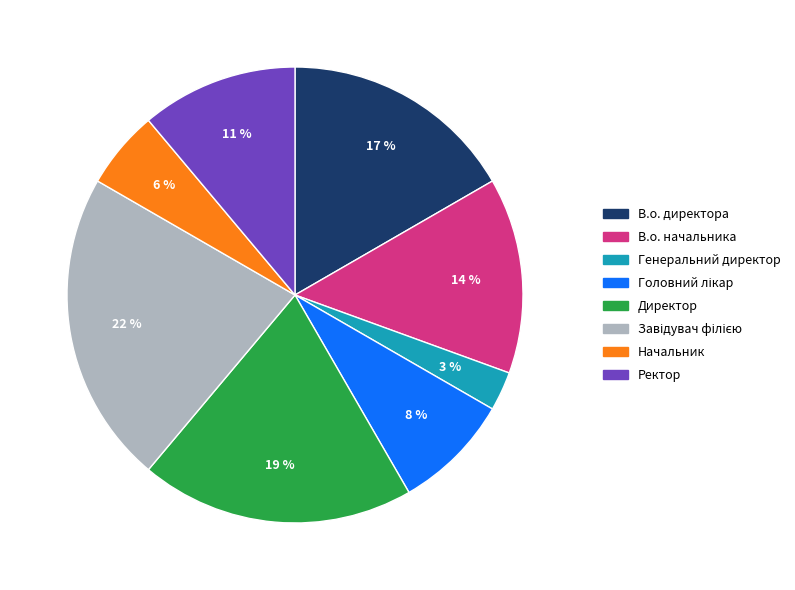

Do В.о. директора and Начальник together represent more than half of the pie?

No